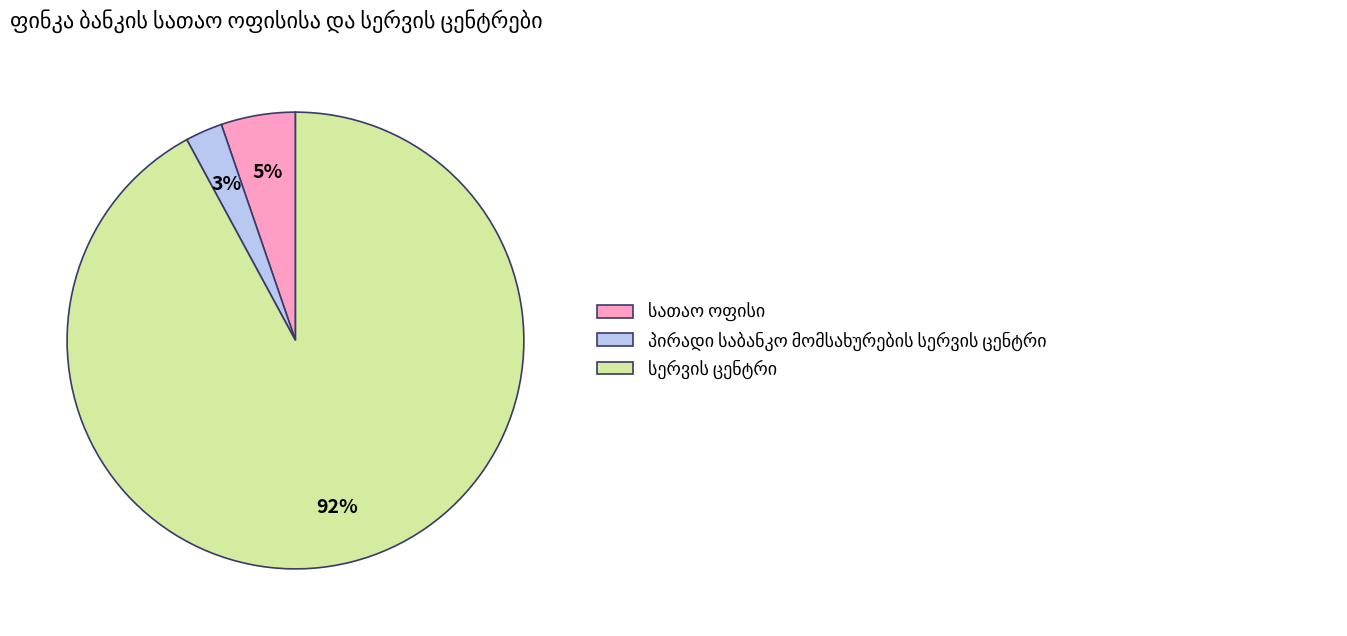

To the nearest percent, what is the average slice percentage?

33%